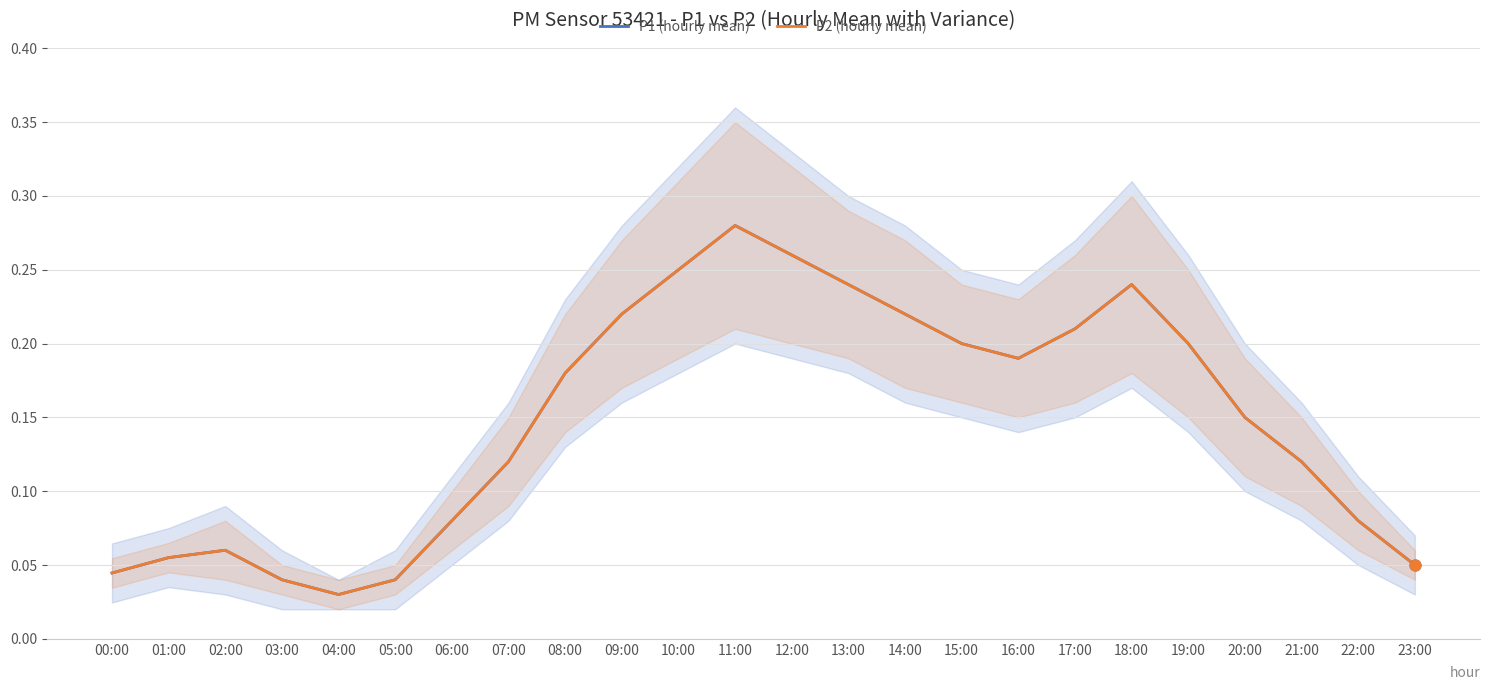

Which series has the largest total across all categories?

P1 (hourly mean)